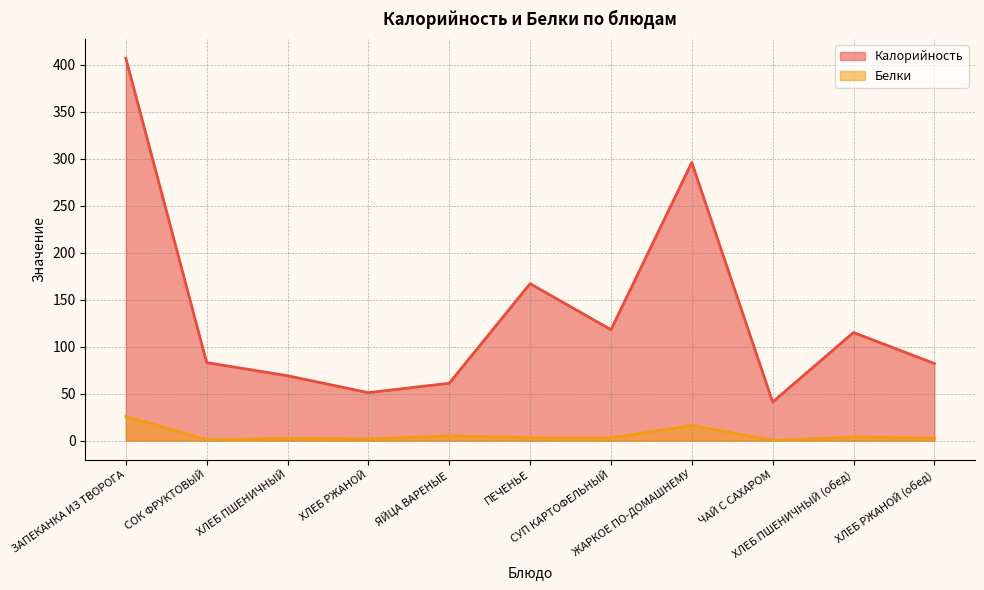

At how many categories does at least one series exceed 122?

3